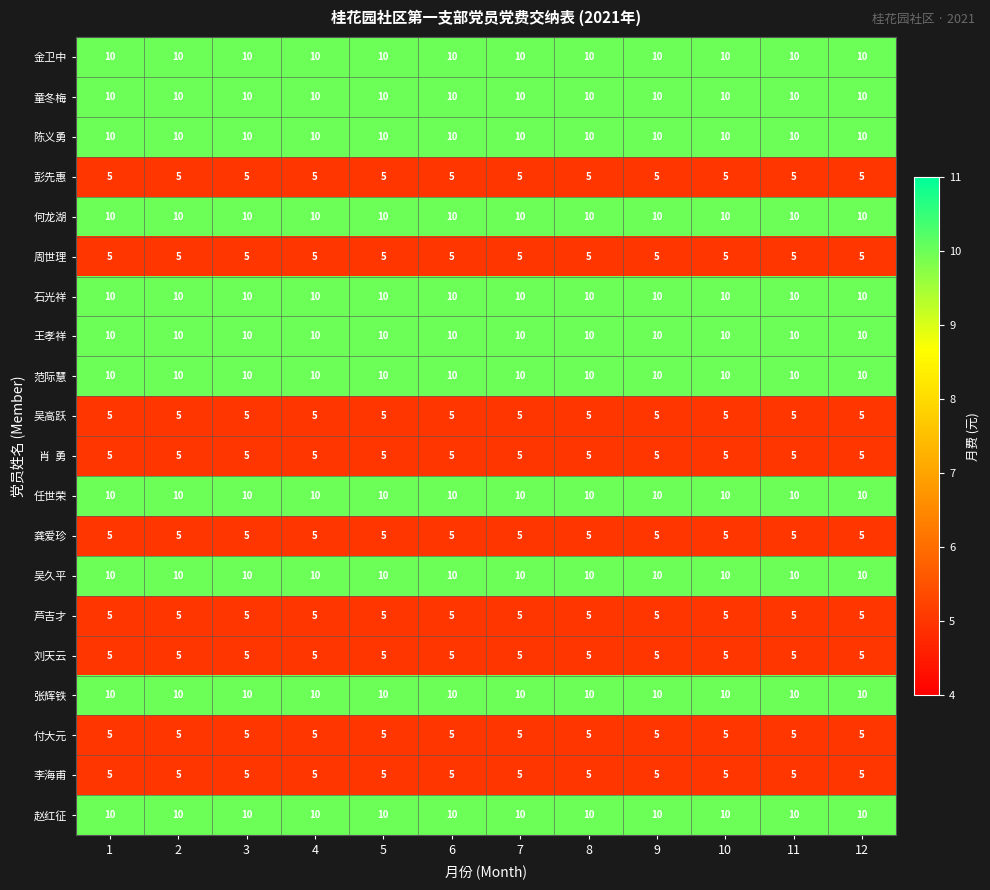

What is the maximum value shown in the chart?

10